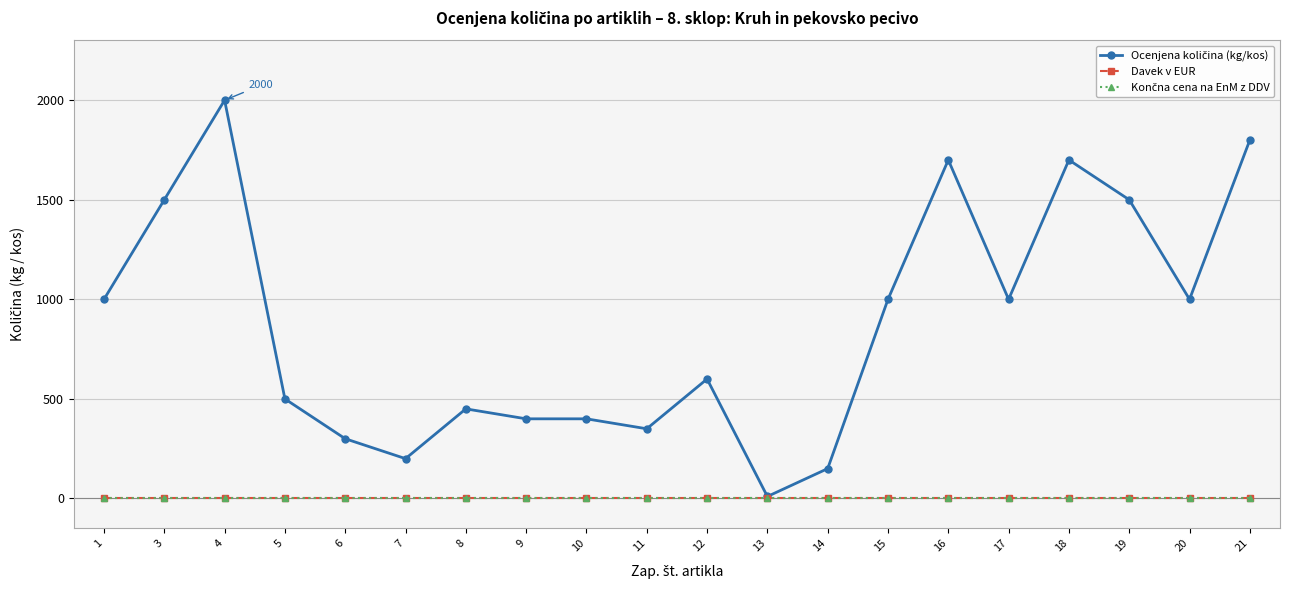

The Ocenjena količina (kg/kos) series shows 128 at 8. True or false?

False